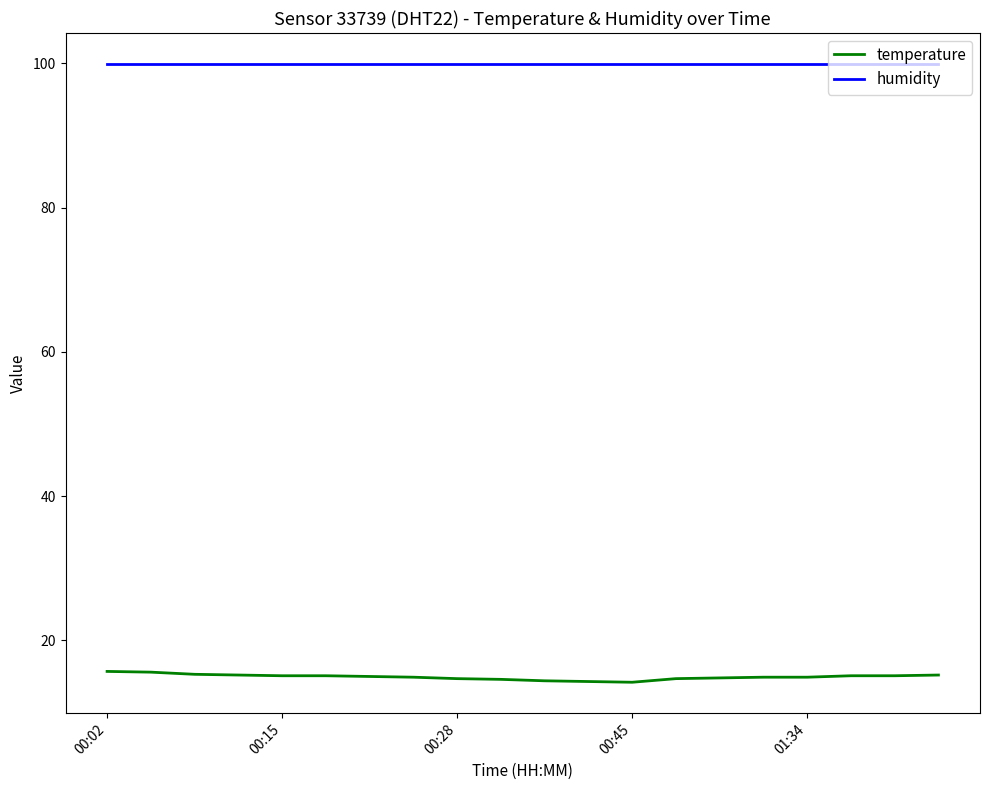

Which series has the widest spread of values?

temperature